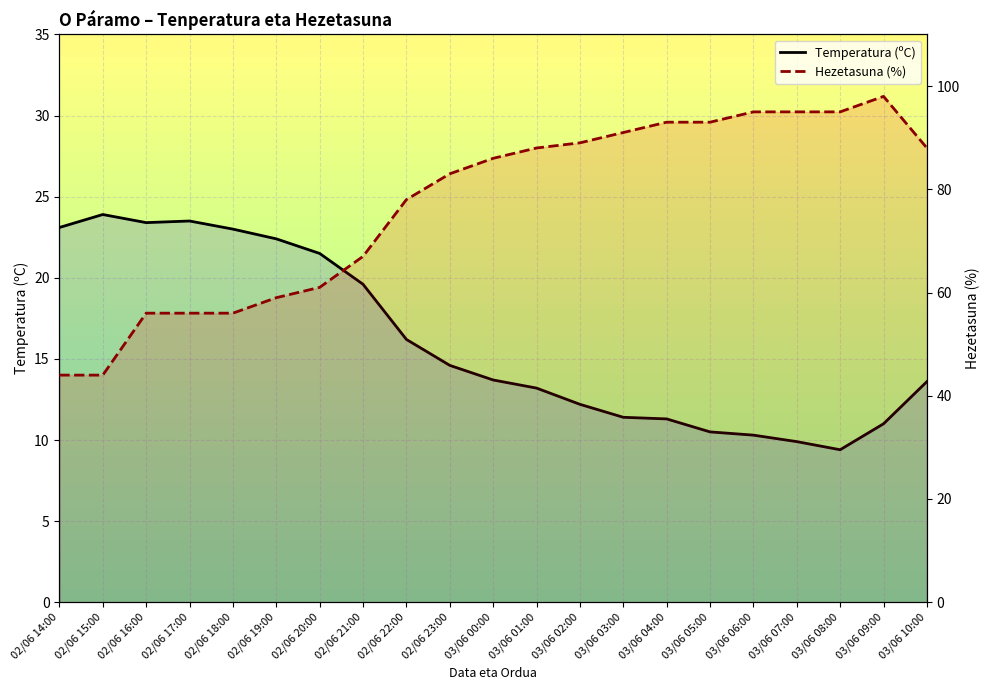

What is the difference between the Temperatura (ºC) values at 02/06 21:00 and 03/06 09:00?

8.6